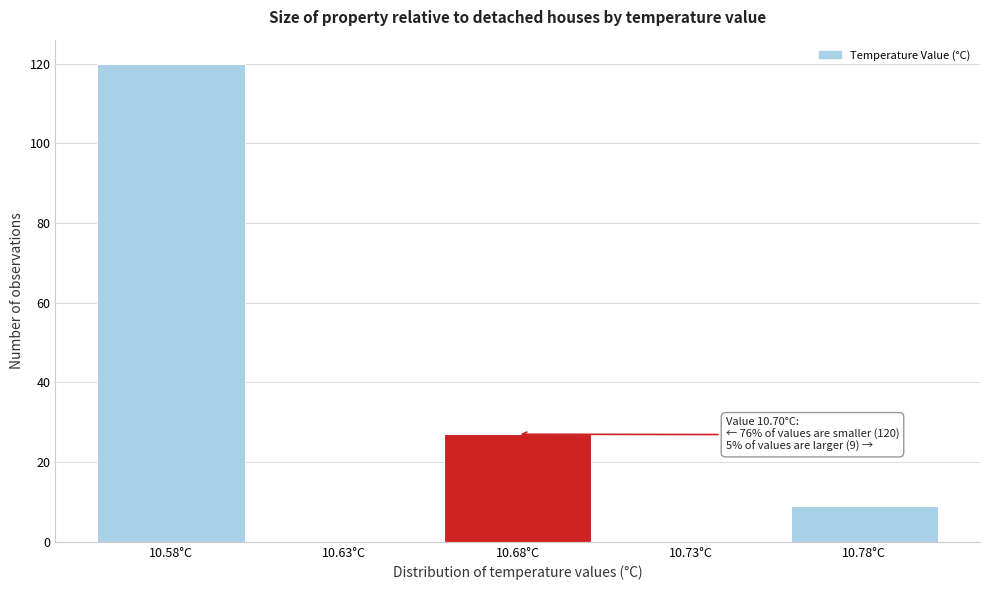

Reading right to left, list all the values displayed in this chart.

10.78°C=9	10.73°C=0	10.68°C=27	10.63°C=0	10.58°C=120